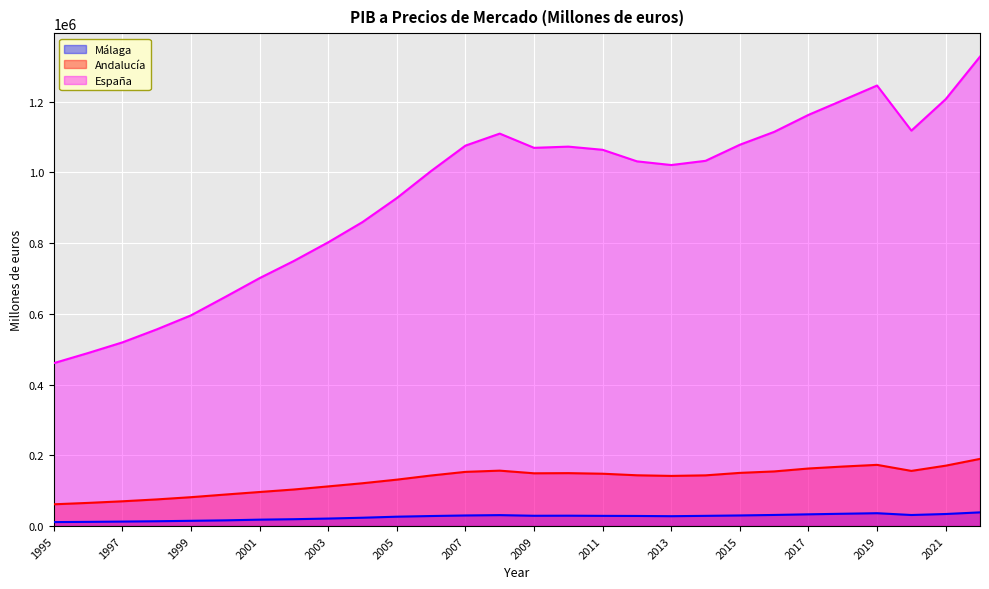

What is the value of the Andalucía point at the 12th from the left?

142949.7